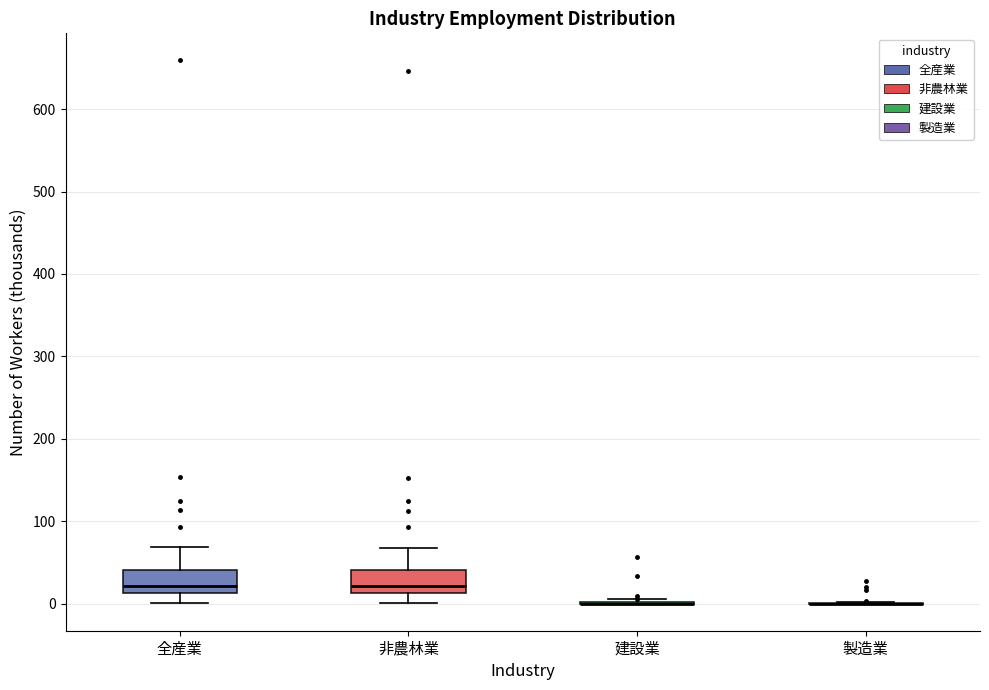

Reading left to right, transcribe this box plot: for each box, give where its median line is, the range the box spans, and where its two whiskers end, as read against the y-axis. The values are not printed on the chart, so give them approximately, as read against the axis.

全産業: median 20, box 10 to 40, whiskers 0 to 70
非農林業: median 20, box 10 to 40, whiskers 0 to 70
建設業: box collapsed to a line at 0, whiskers 0 to 10
製造業: box collapsed to a line at 0, whiskers 0 to 0